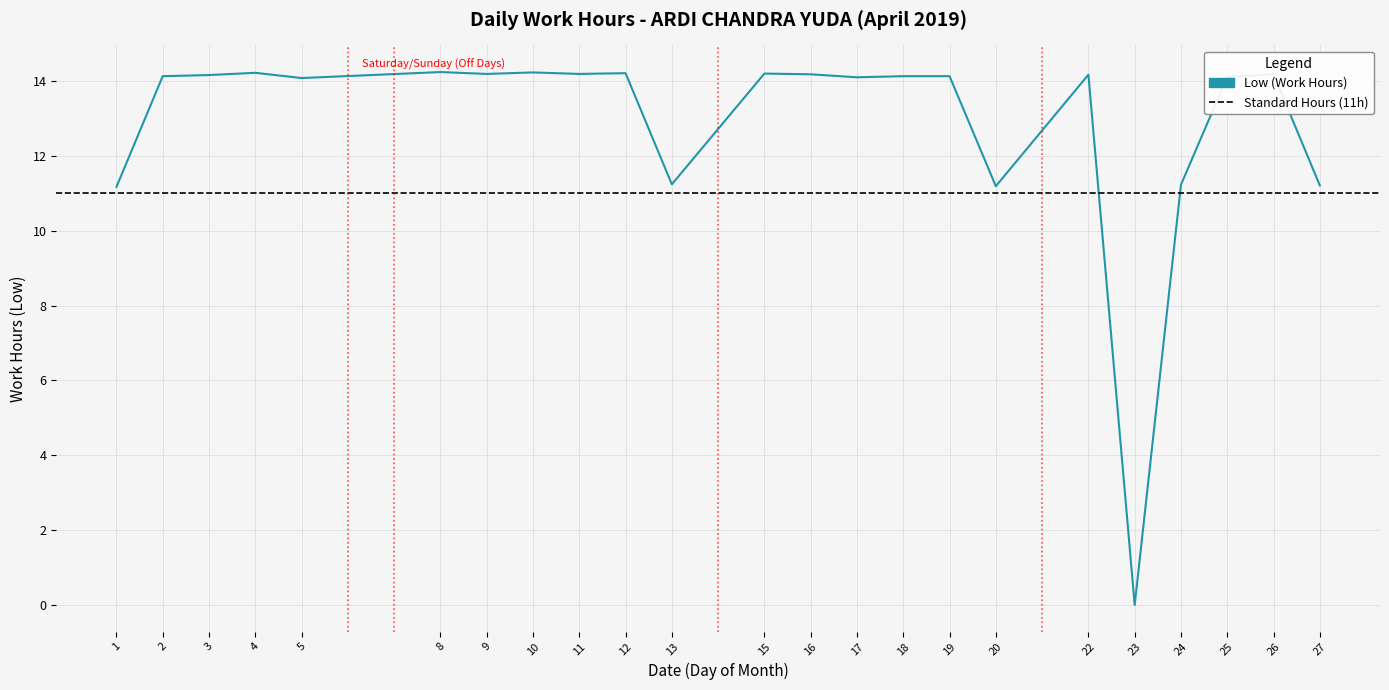

What is the sum of the values at 23 and 13?

11.2